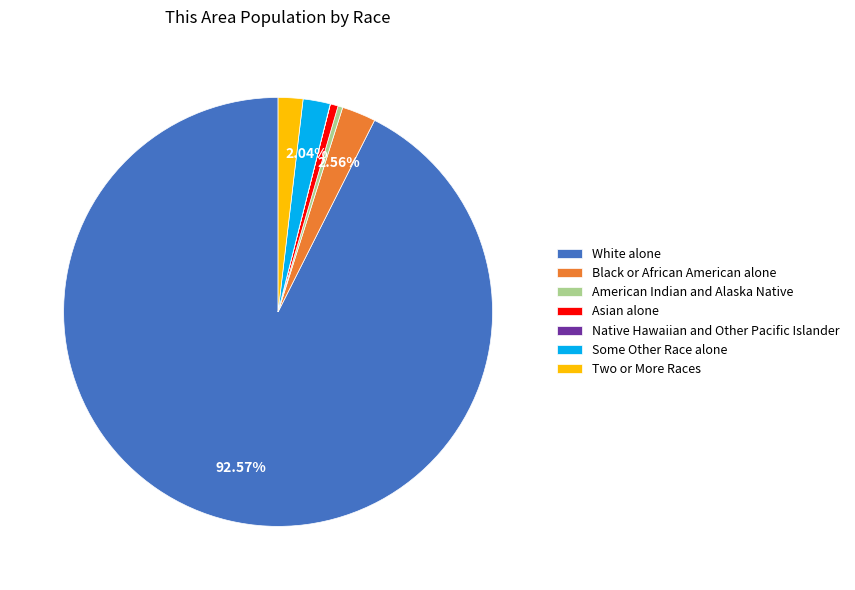

Do White alone and Two or More Races together represent more than half of the pie?

Yes